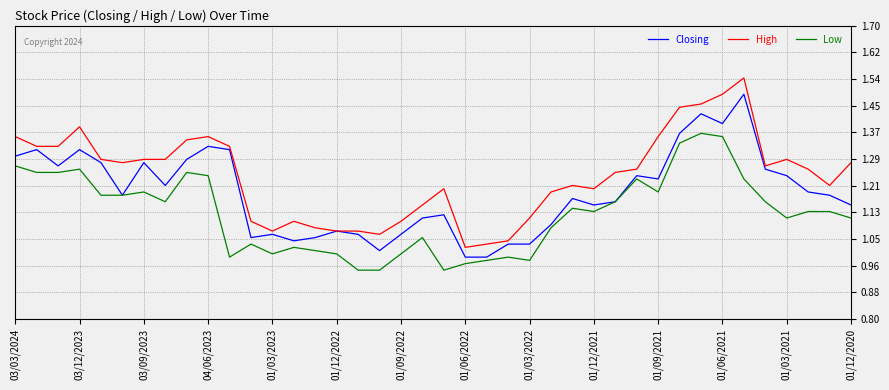

What are all the series names shown in the legend?

Closing, High, Low